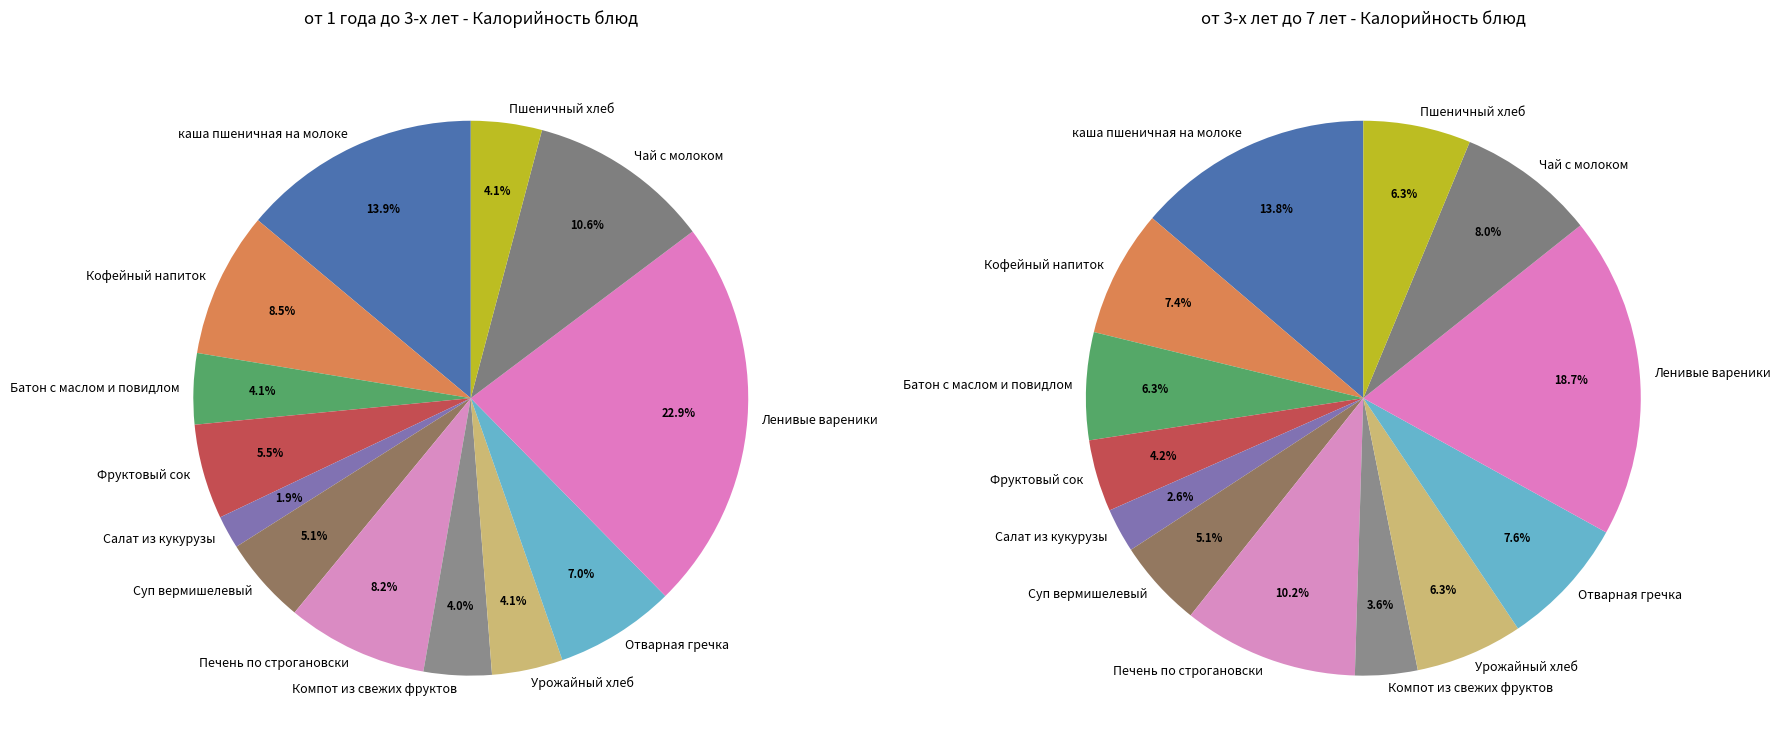

True or false: Отварная гречка accounts for 7% of the total.

True